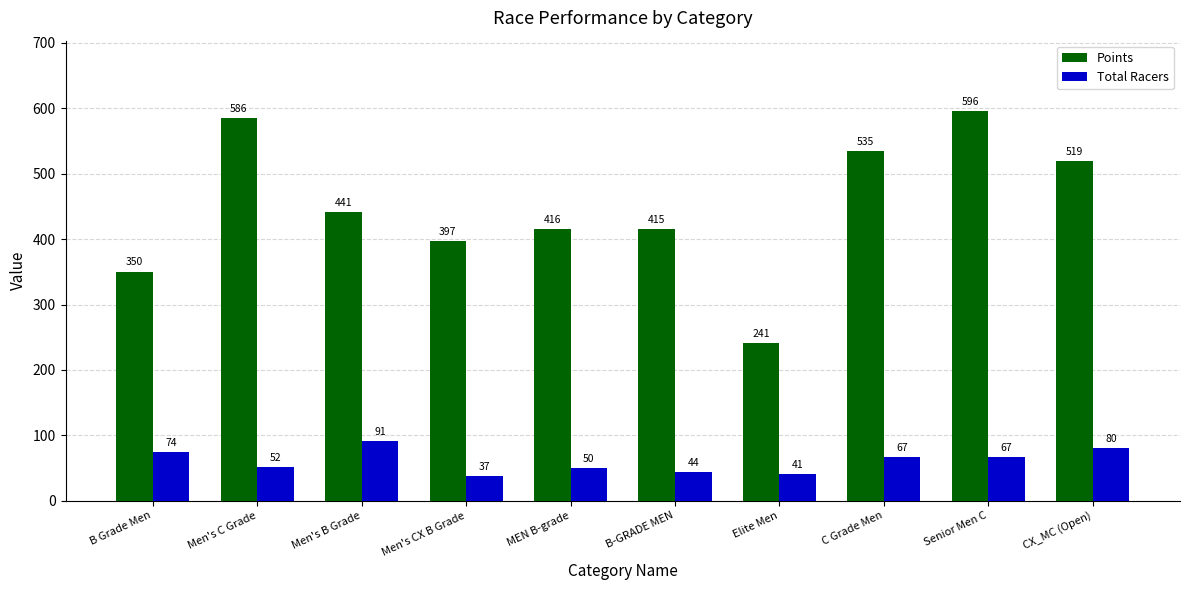

What is the label of the 1st bar from the right?

CX_MC (Open)